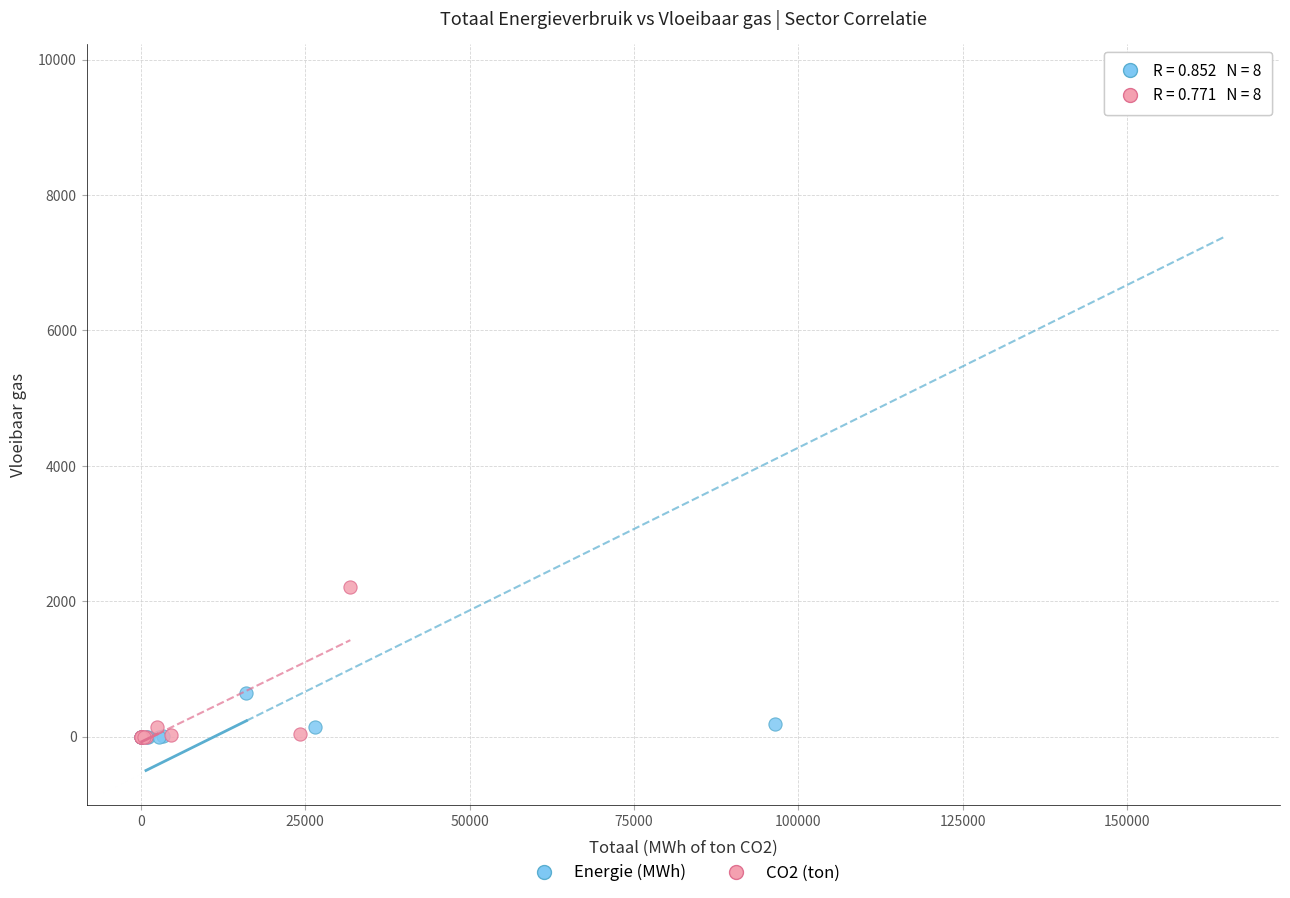

What are all the series names shown in the legend?

Energie (MWh), CO2 (ton)